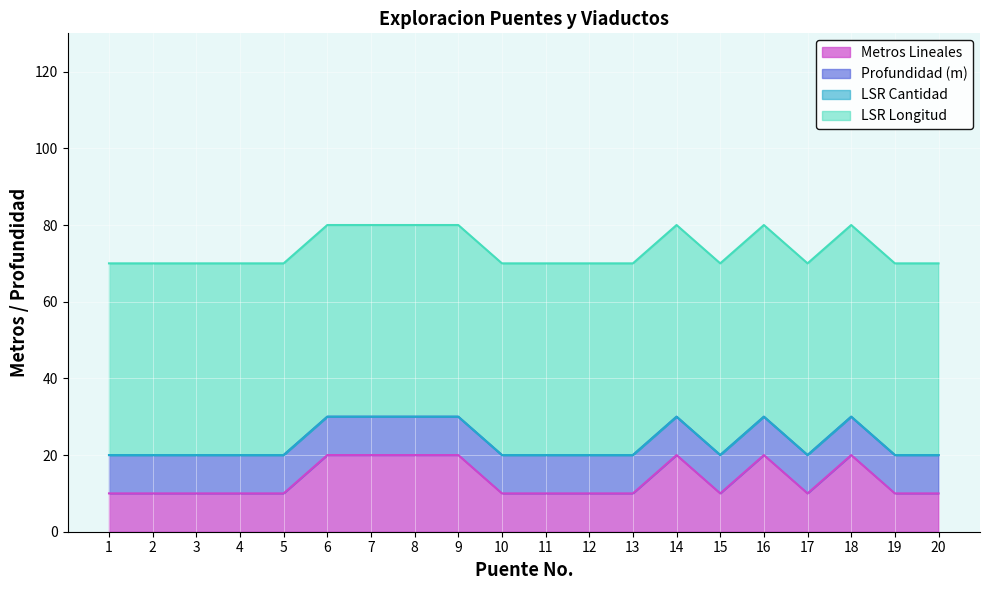

What is the greatest value displayed?

50